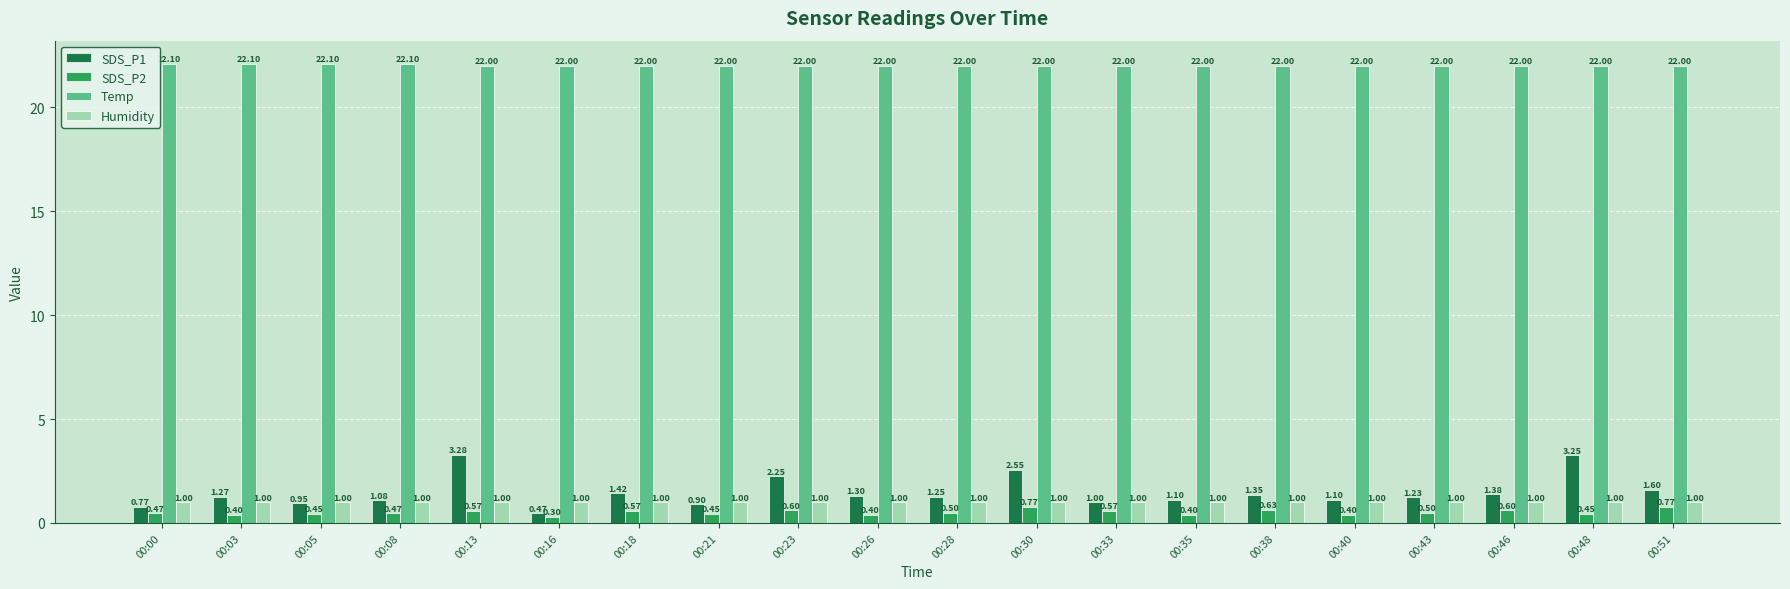

Does the chart contain stacked bars?

No